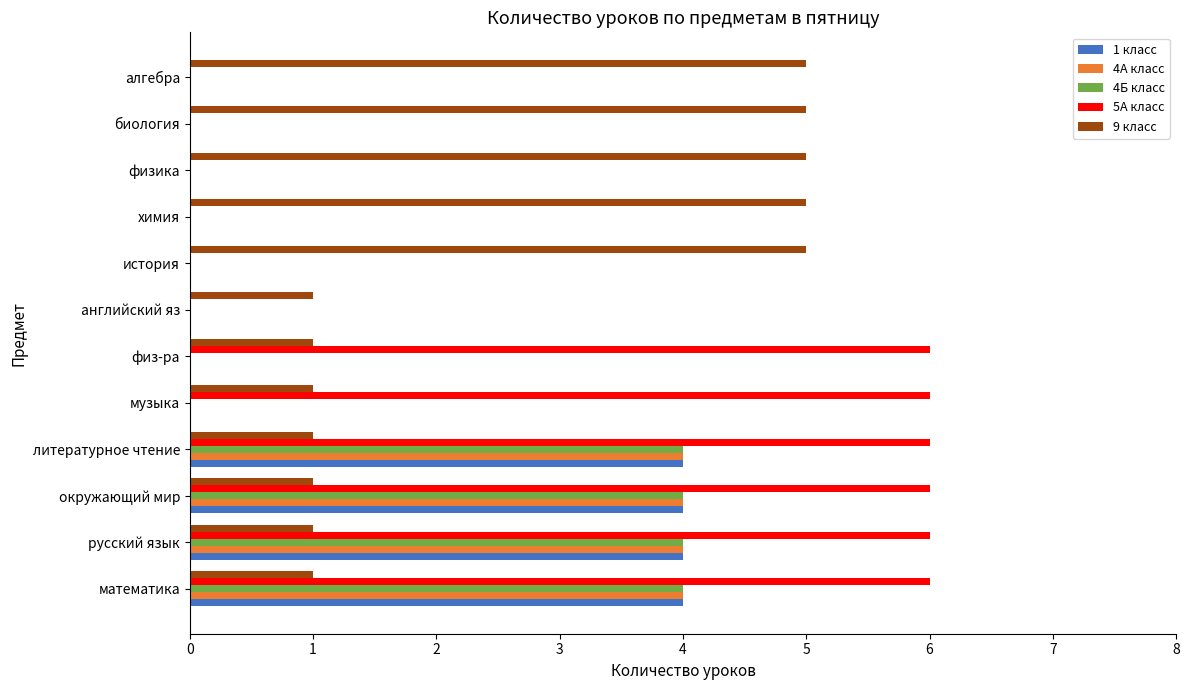

The 4Б класс series shows 1 at окружающий мир. True or false?

False